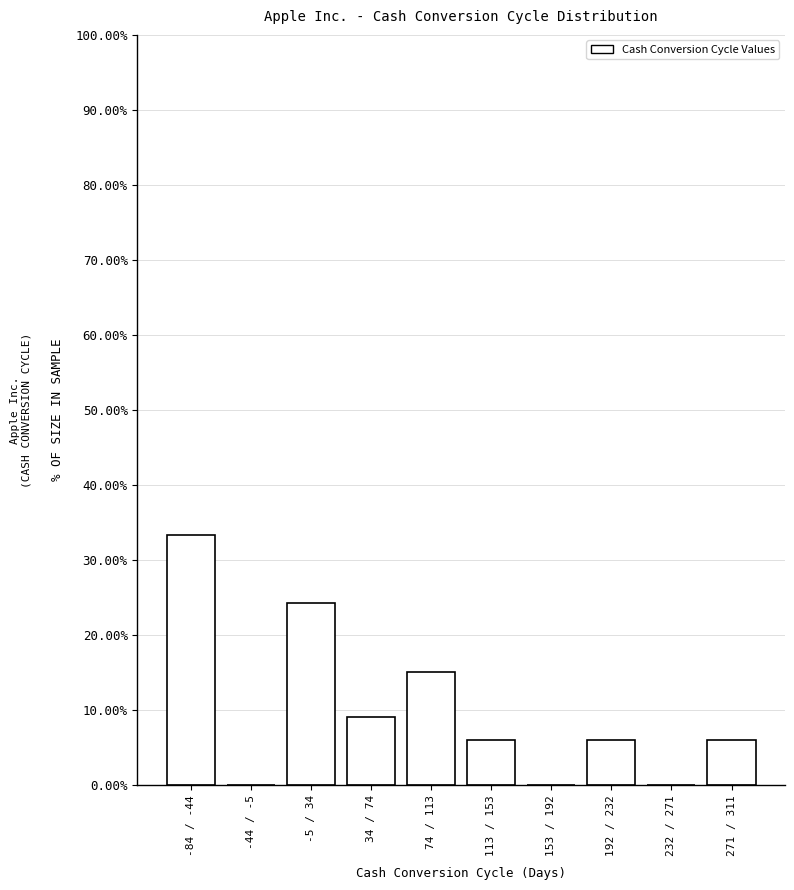

Reading left to right, list all the values displayed in this chart.

-84 / -44=33.3	-44 / -5=0.0	-5 / 34=24.2	34 / 74=9.1	74 / 113=15.2	113 / 153=6.1	153 / 192=0.0	192 / 232=6.1	232 / 271=0.0	271 / 311=6.1